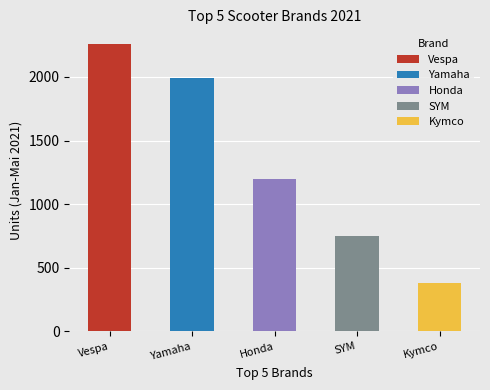

Which series has the largest range (max minus min)?

Vespa